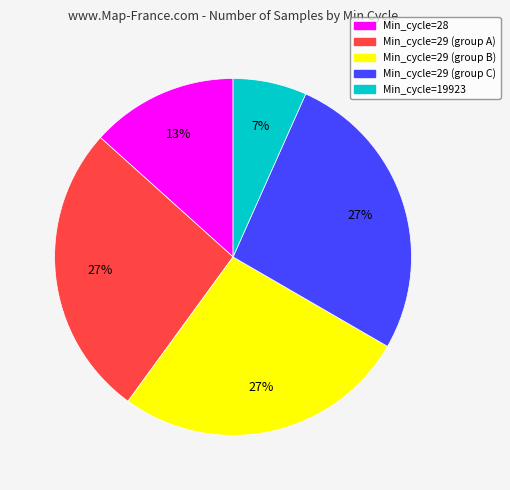

To the nearest percent, what is the average slice percentage?

20%